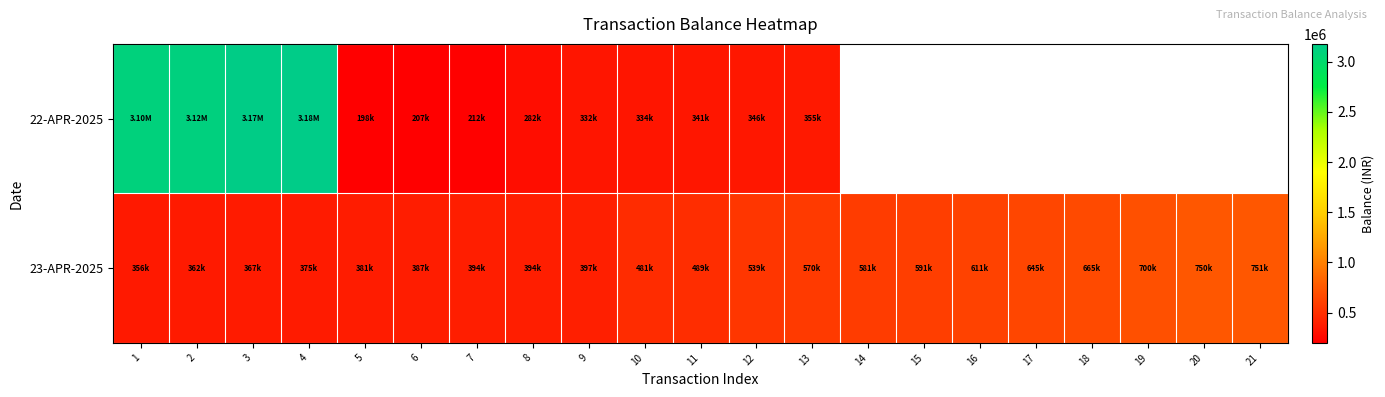

What is the maximum value shown in the chart?

3178154.5